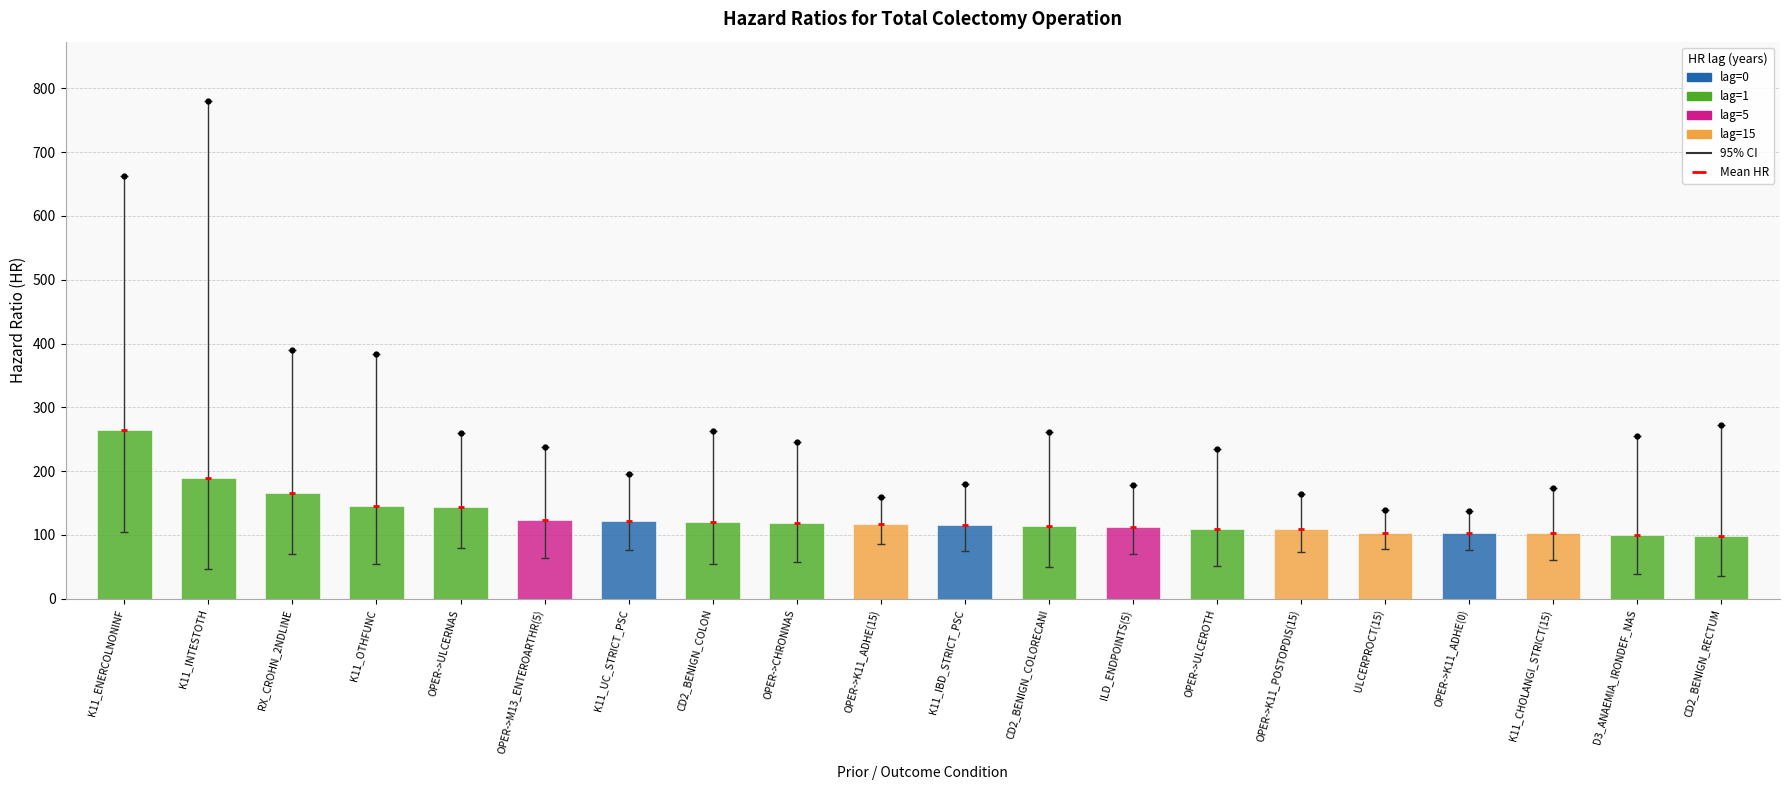

Which has a higher value, D3_ANAEMIA_IRONDEF_NAS or OPER->ULCERNAS?

OPER->ULCERNAS